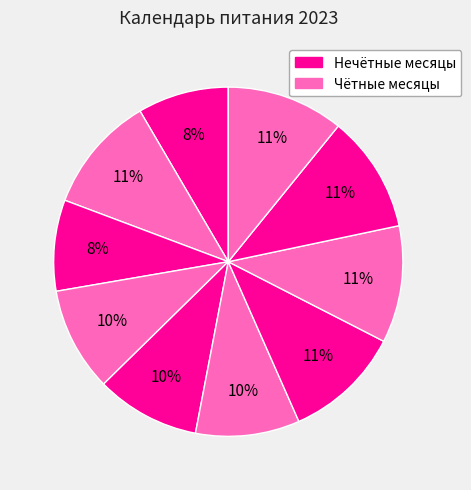

How many segments does this pie chart have?

10